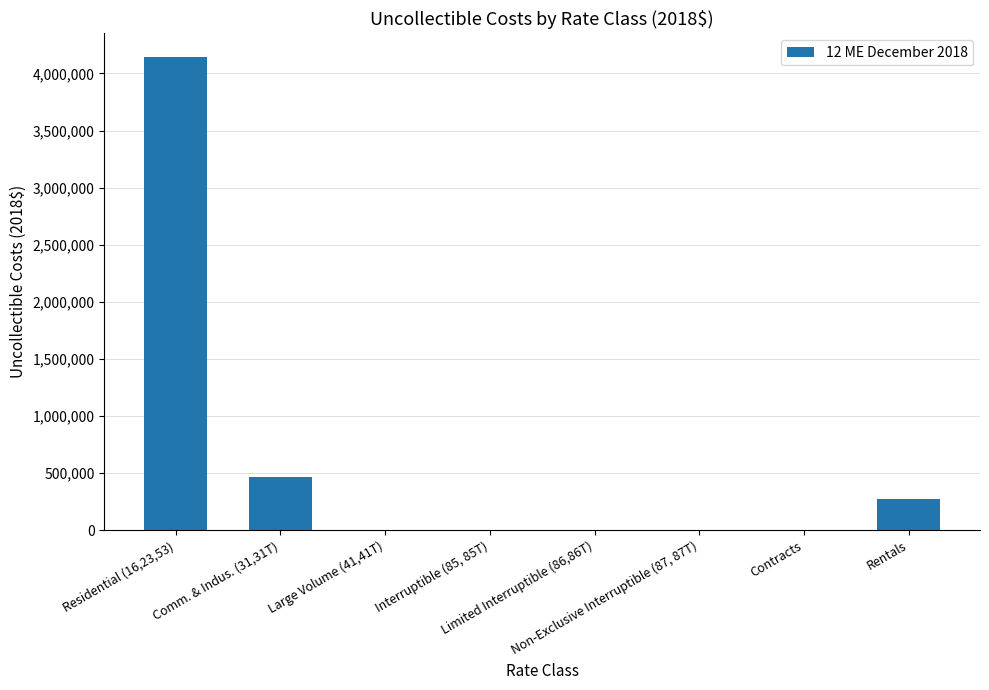

What is the sum of all values?

4878337.2